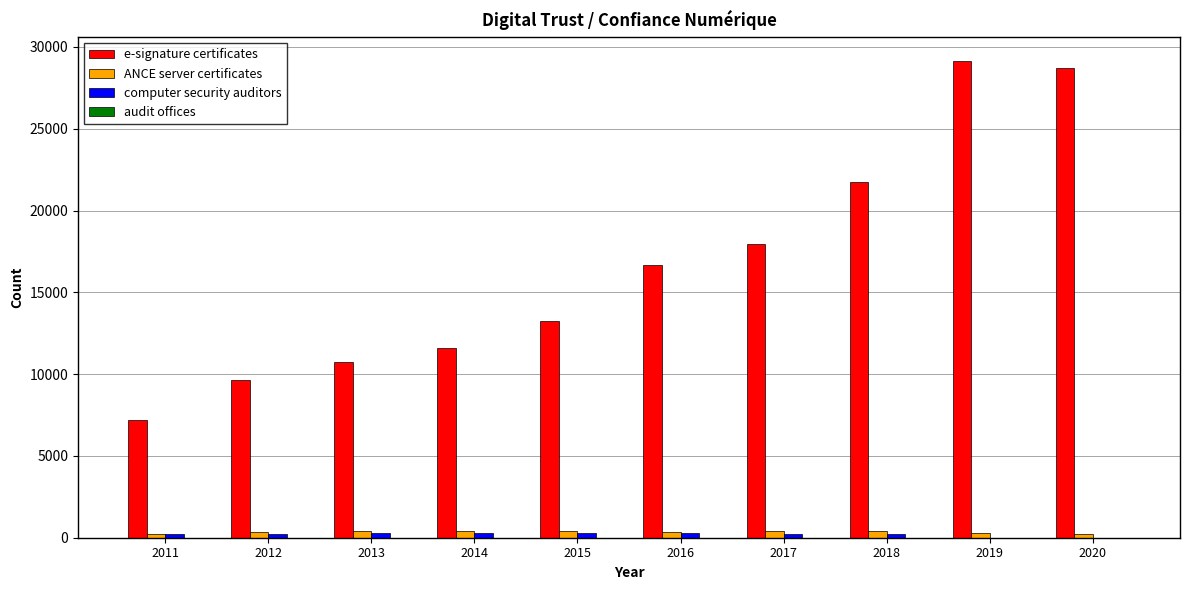

The ANCE server certificates series shows 297 at 2019. True or false?

True